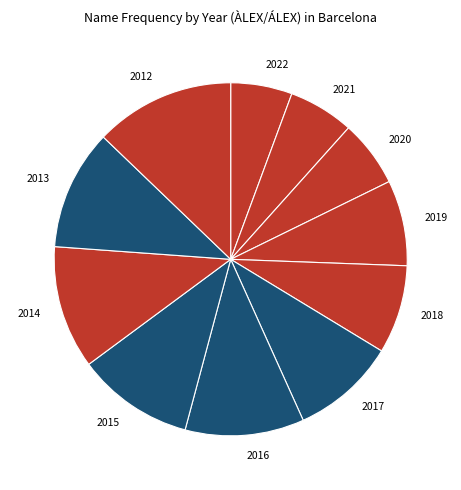

What is the largest slice in the pie chart?

2012